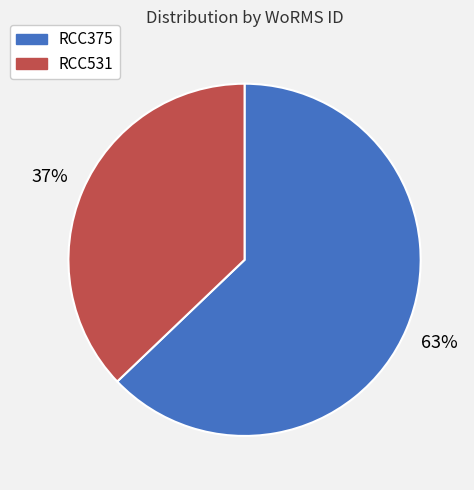

To the nearest percent, what percentage of the pie is RCC531?

37%